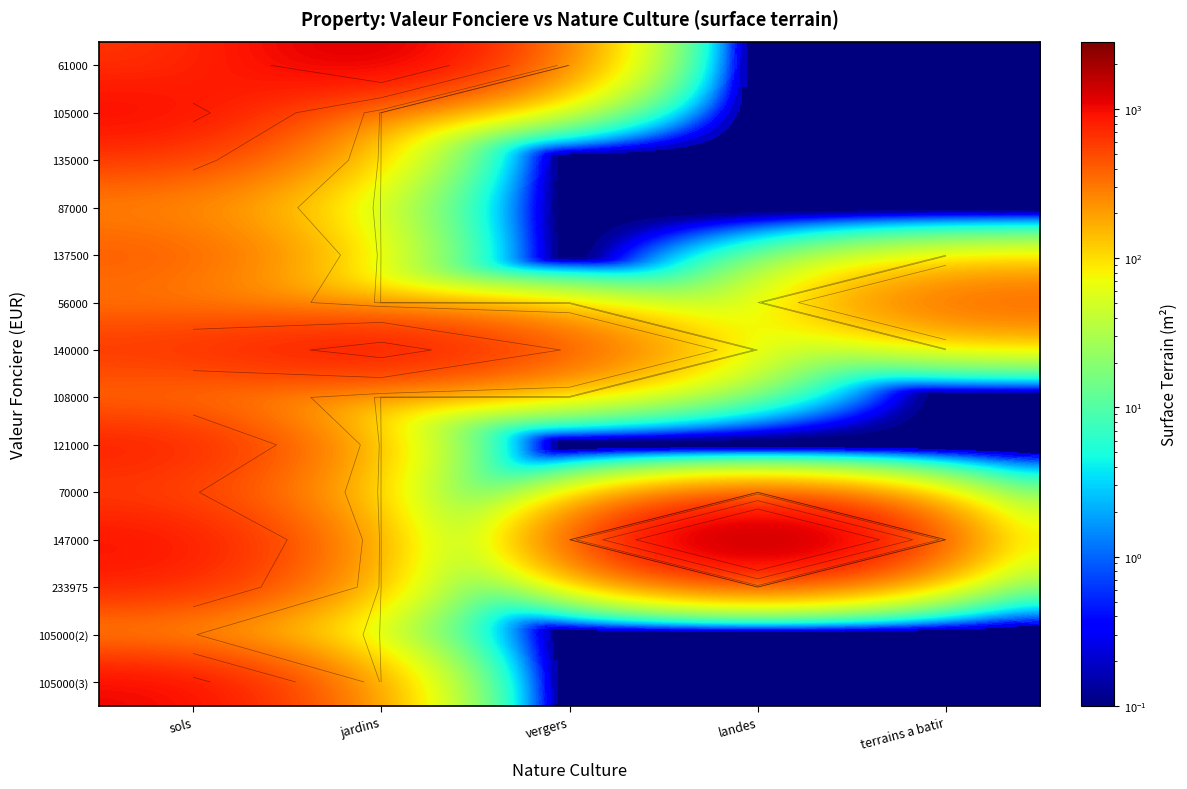

The 105000 series shows 0.0 at jardins. True or false?

False